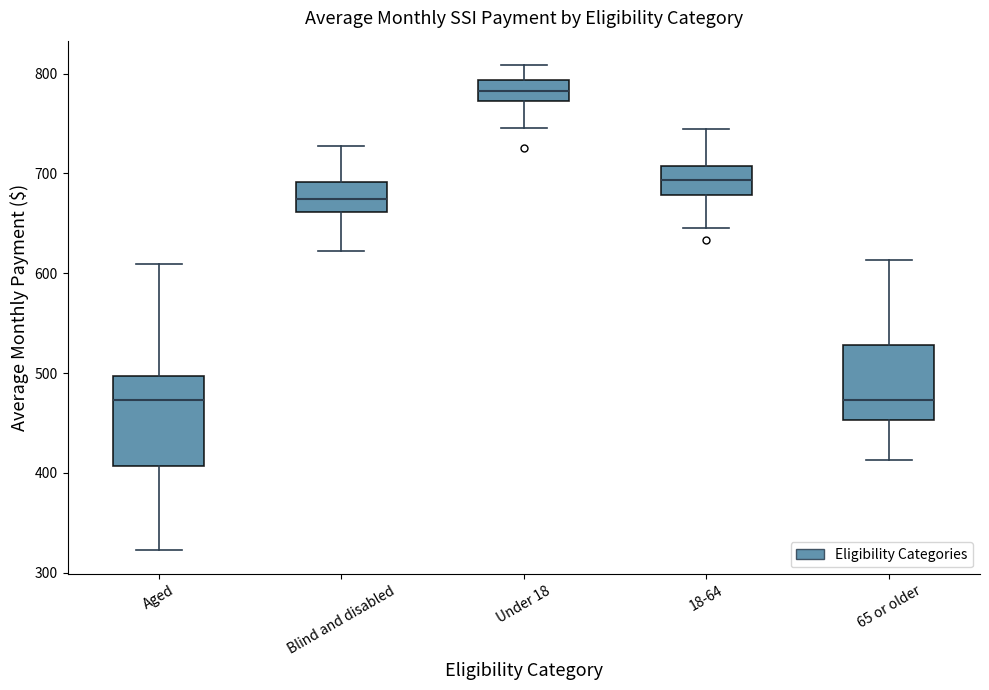

Which box is the tallest, from its lower edge to its upper edge?

Aged